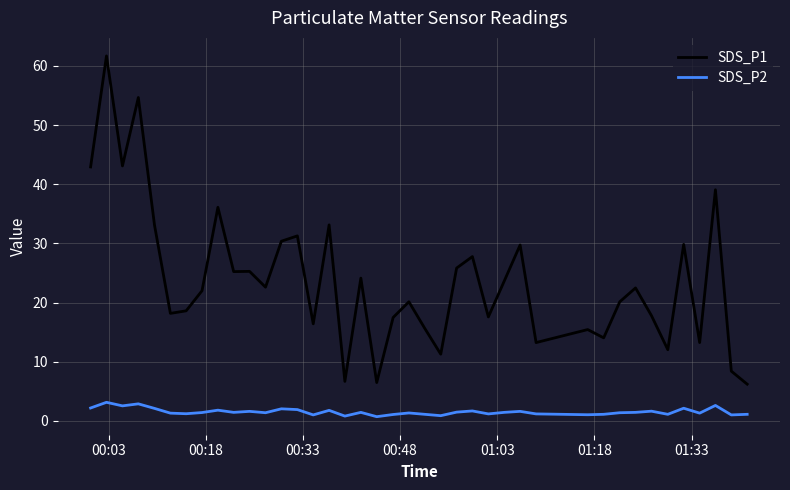

Which series has the largest range (max minus min)?

SDS_P1